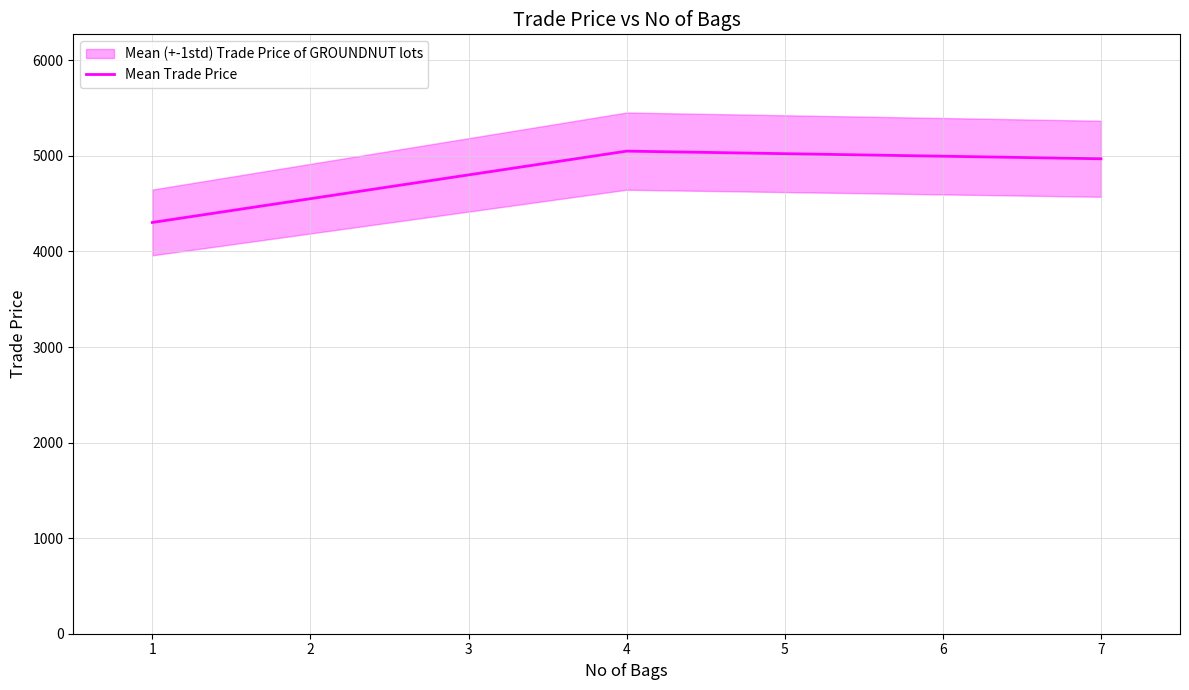

What is the lowest value of the Mean Trade Price series?

4303.5